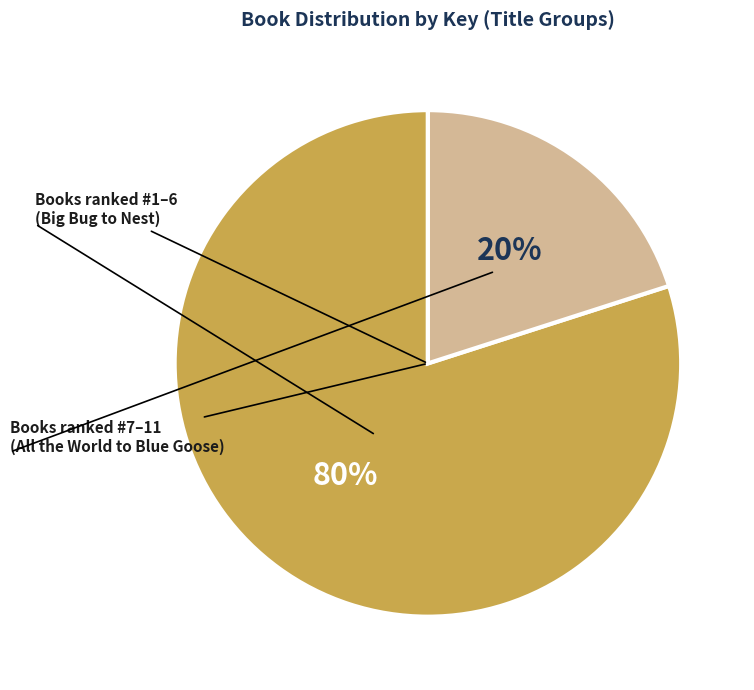

Is there any slice that represents more than half of the pie?

Yes